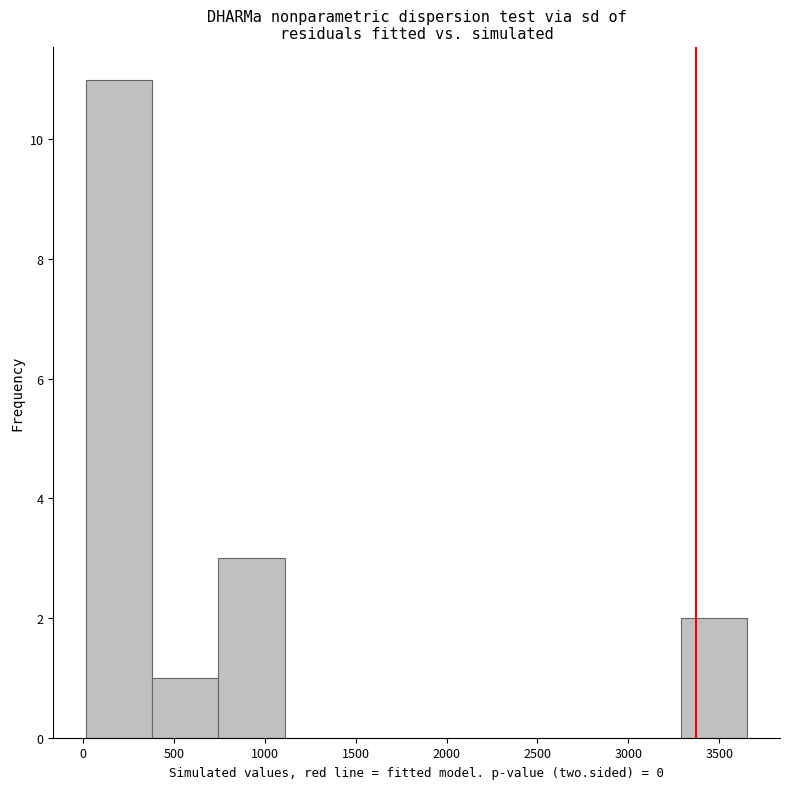

Reading left to right, list every bar in this chart as the range it spans on the x-axis followed by its height. Neither the bar edges nor the heights are printed on the chart, so give them approximately, as read against the axes.

0 to 400: 11
400 to 750: 1
750 to 1100: 3
1100 to 1450: 0
1450 to 1850: 0
1850 to 2200: 0
2200 to 2550: 0
2550 to 2950: 0
2950 to 3300: 0
3300 to 3650: 2